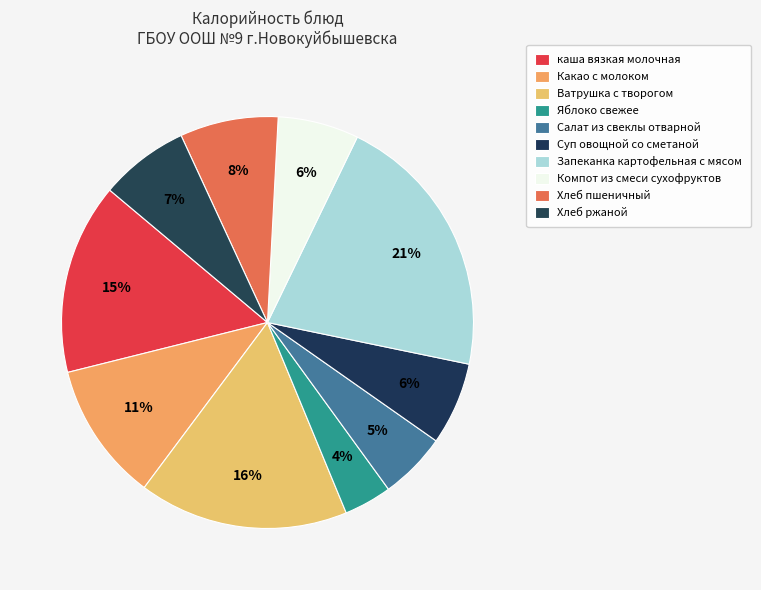

Which slice is the largest?

Запеканка картофельная с мясом